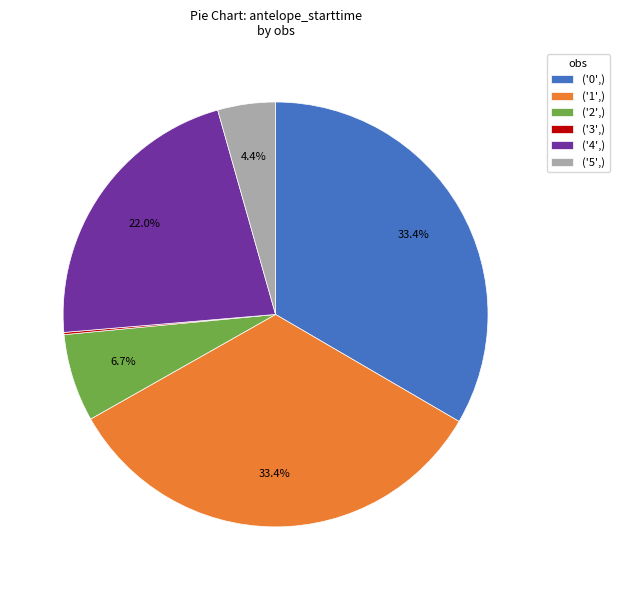

To the nearest percent, what portion does ('4',) represent?

22%